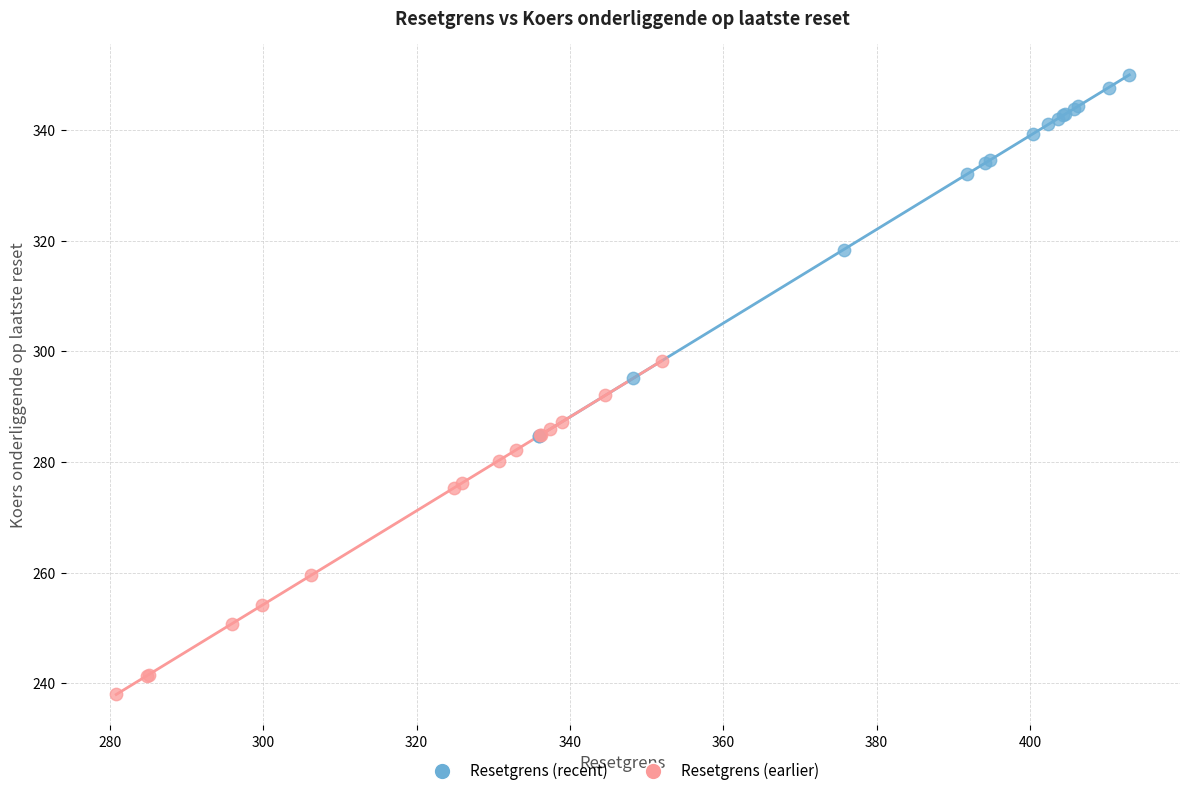

Which series contains the lowest Y value?

Resetgrens (earlier)